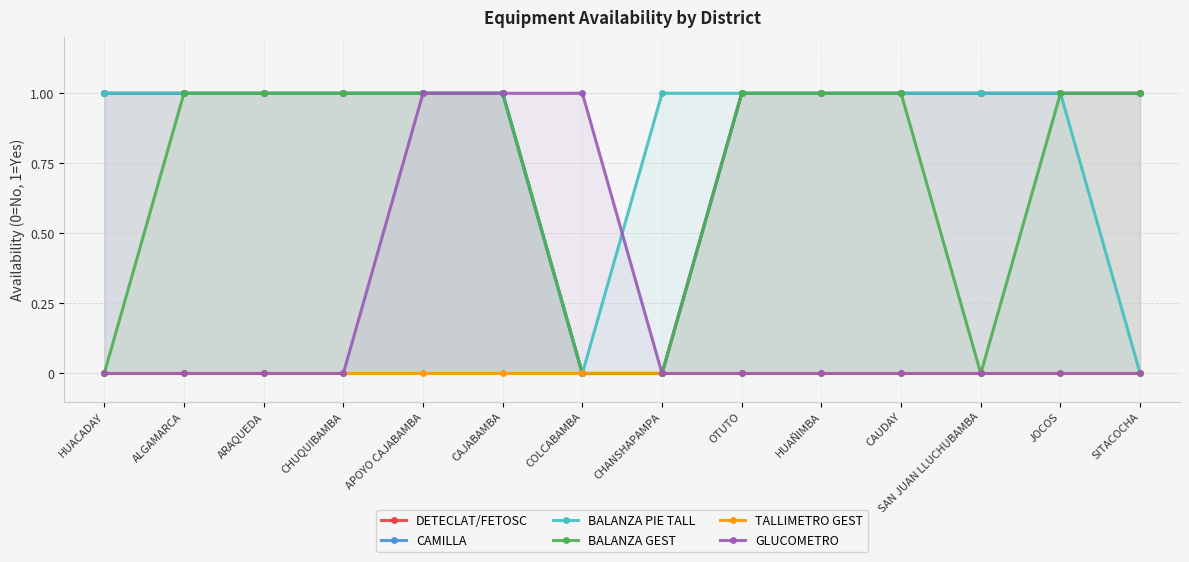

At which category does the chart reach its peak across all series?

HUACADAY